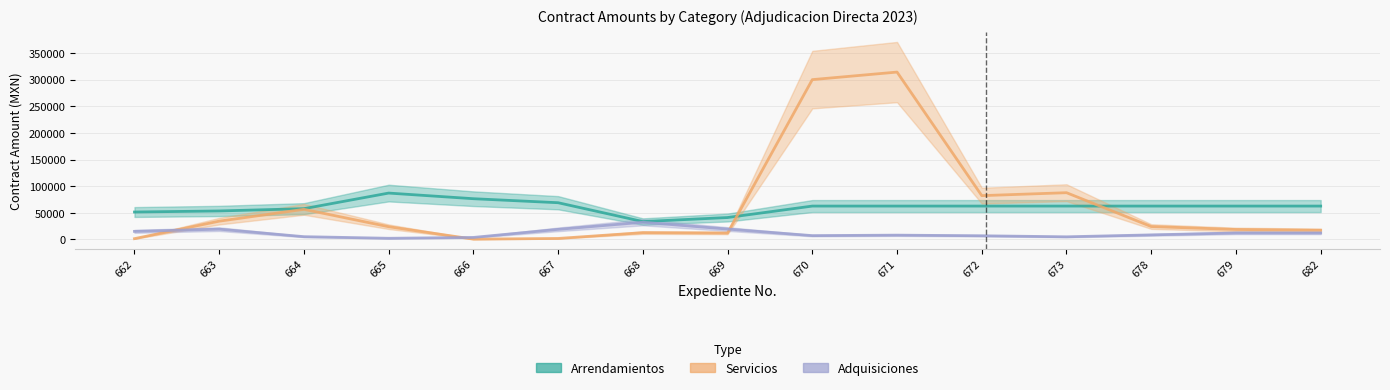

Reading left to right, list all the values displayed in this chart.

Arrendamientos: 662=51493.5	663=53492.9	664=57766.9	665=87053.4	666=76478.5	667=68942.8	668=33569.9	669=41149.4	670=62659.6	671=62659.6	672=62659.6	673=62659.6	678=62659.6	679=62659.6	682=62659.6
Servicios: 662=1500.0	663=34332.0	664=56516.5	665=23922.1	666=610.1	667=1884.9	668=12797.6	669=12108.4	670=299992.2	671=314169.0	672=82238.9	673=87760.3	678=24230.6	679=18709.1	682=17250.0
Adquisiciones: 662=15166.0	663=19326.0	664=5222.5	665=2210.7	666=3795.7	667=18960.9	668=32274.0	669=19492.0	670=7187.5	671=8106.0	672=6923.1	673=4973.1	678=8589.1	679=12178.1	682=12178.1